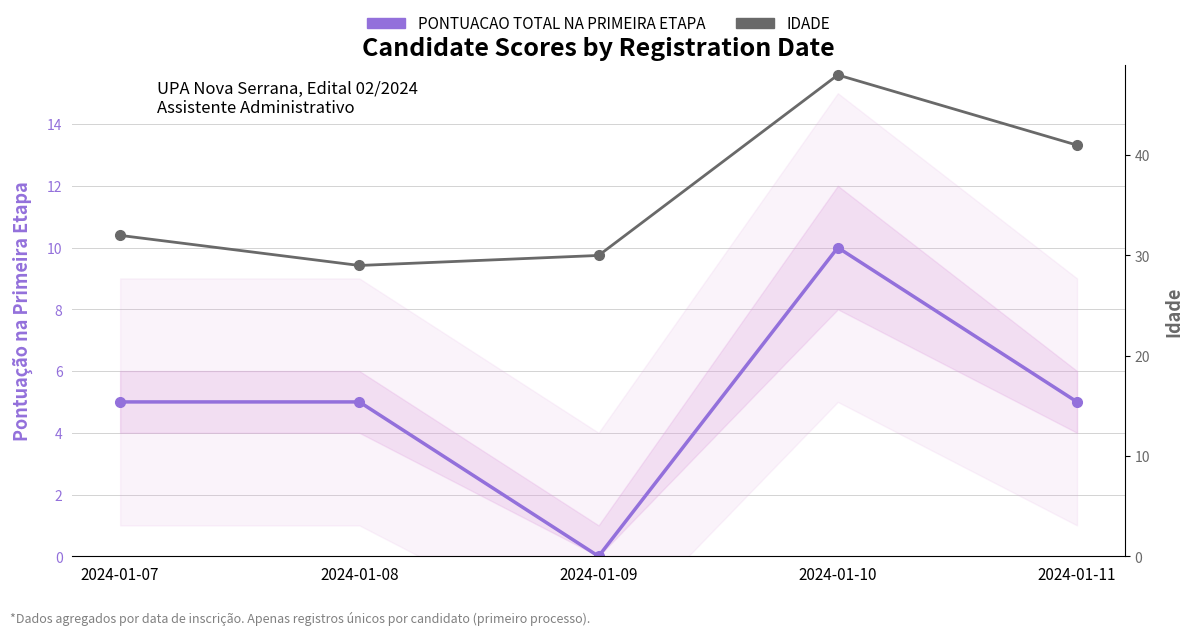

What is the total value across all series at 2024-01-09?

30